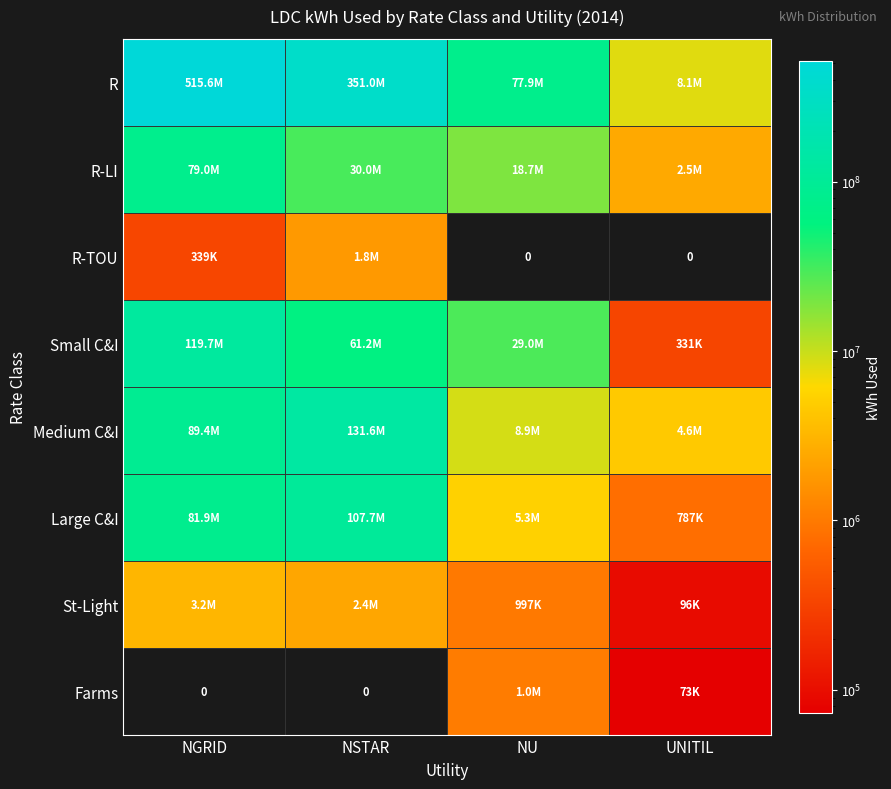

What is the difference between the maximum and minimum values in the Large C&I series?

106956812.3